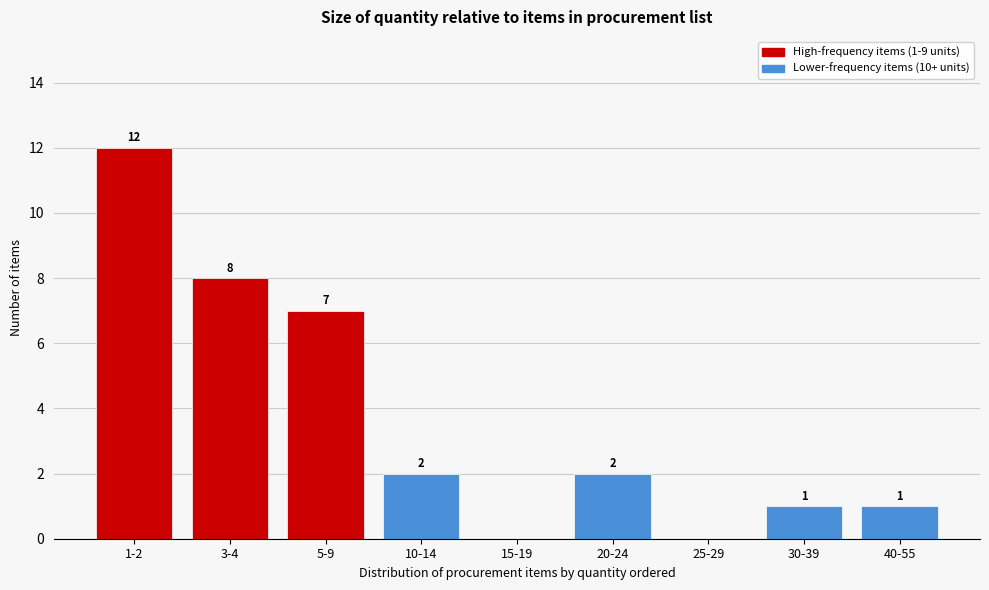

Reading right to left, transcribe all the data shown in this chart.

40-55=1	30-39=1	25-29=0	20-24=2	15-19=0	10-14=2	5-9=7	3-4=8	1-2=12